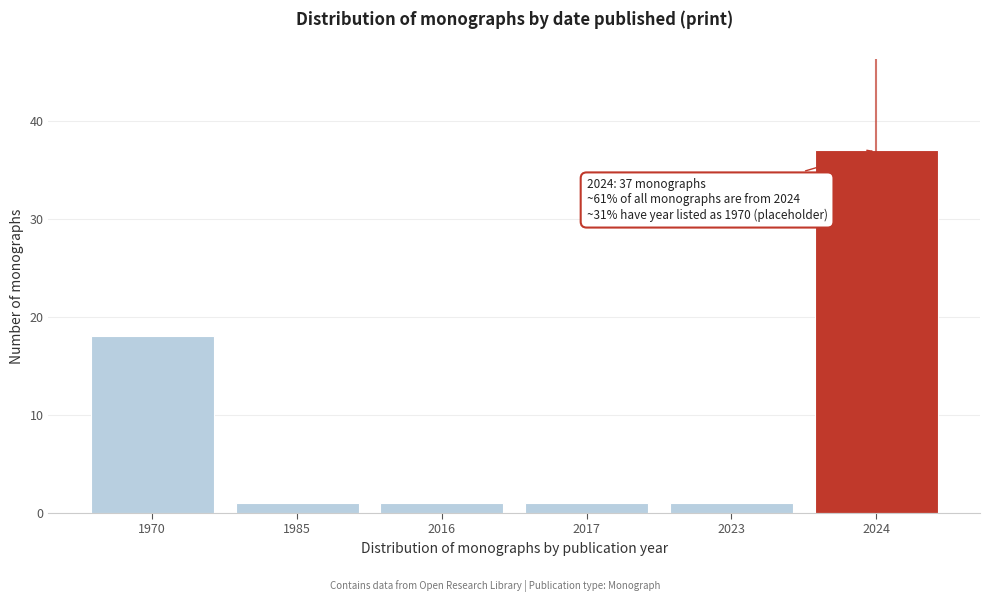

Reading left to right, transcribe all the data shown in this chart.

18	1	1	1	1	37